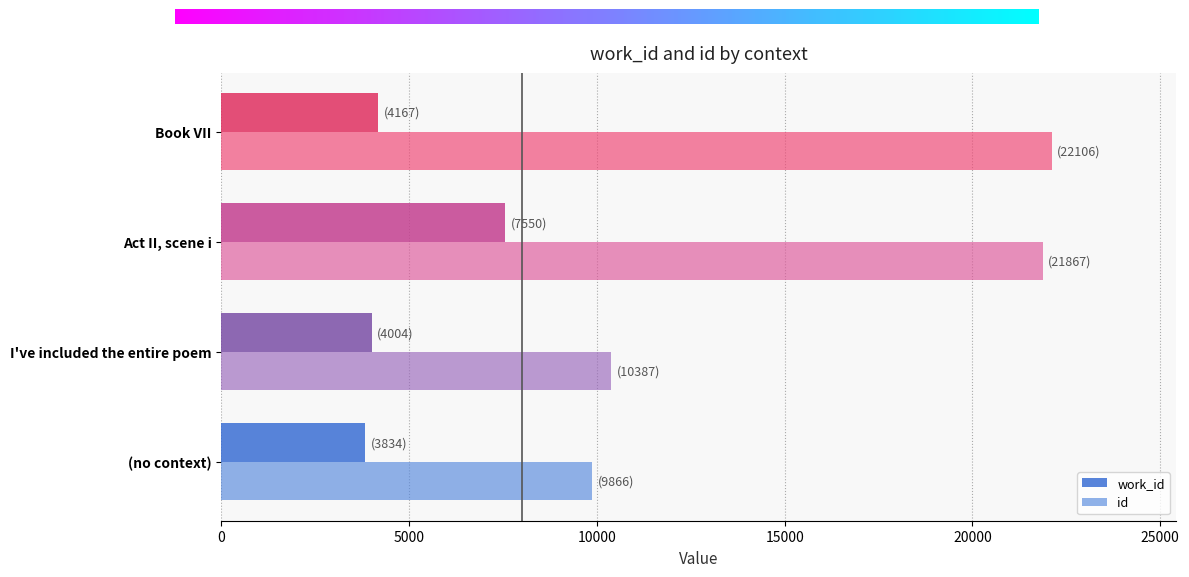

Is the value of work_id at (no context) greater than the value of id at Act II, scene i?

No